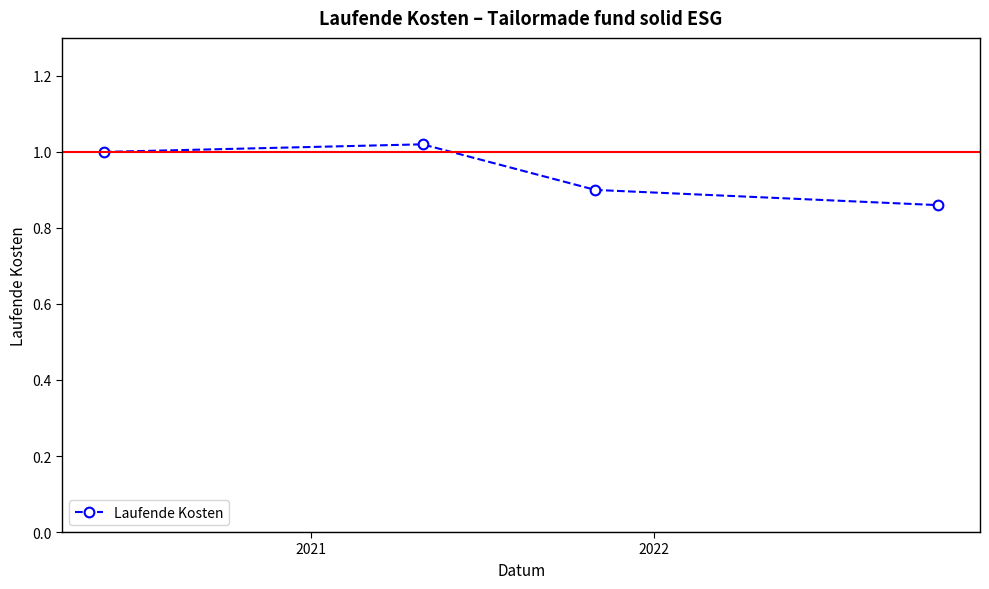

True or false: the data has more than 2 interior local peaks.

False